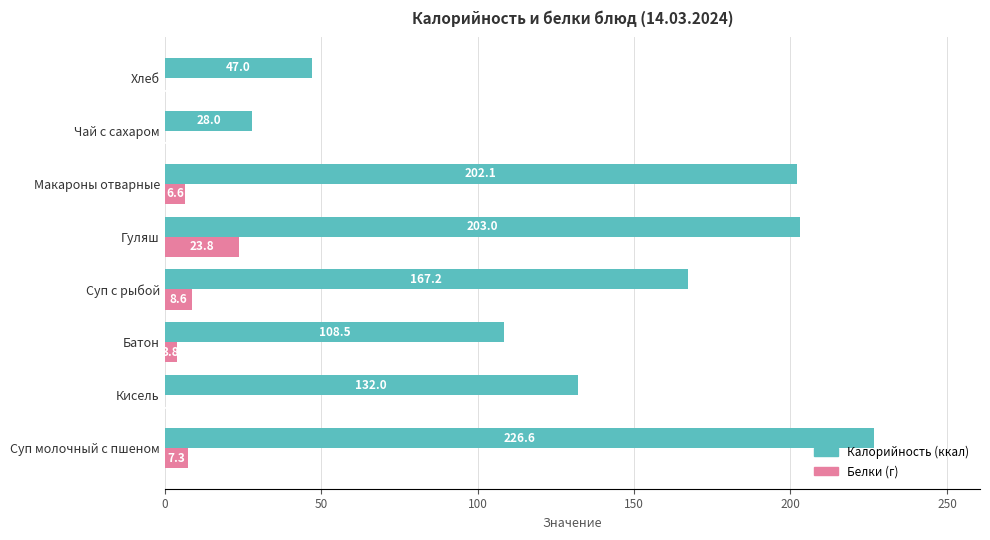

What is the total value across all series at Батон?

112.3